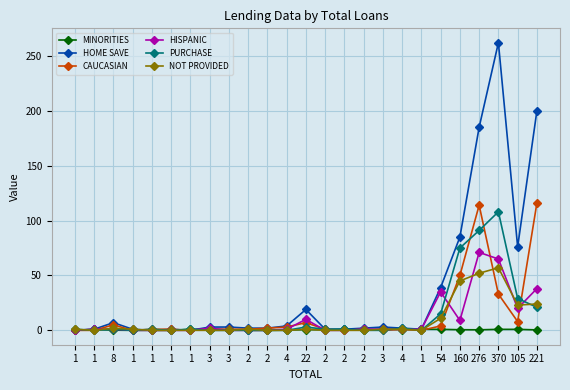

Which series ends up on top after the final intersection of HISPANIC and CAUCASIAN?

CAUCASIAN